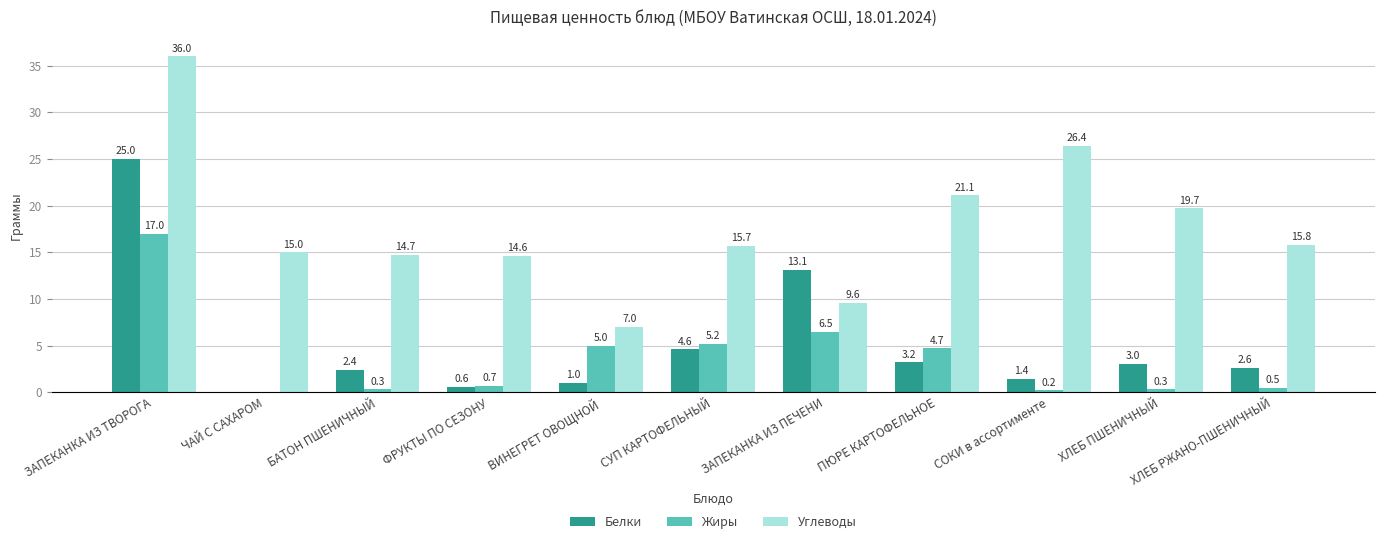

What is the sum of all Жиры values?

40.4